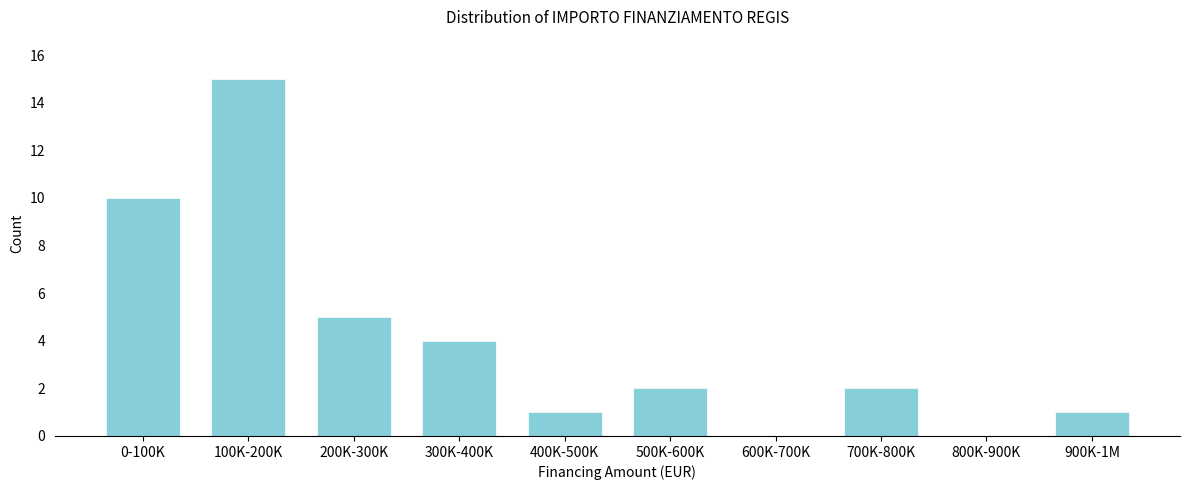

Reading left to right, list all the values displayed in this chart.

0-100K=10	100K-200K=15	200K-300K=5	300K-400K=4	400K-500K=1	500K-600K=2	600K-700K=0	700K-800K=2	800K-900K=0	900K-1M=1